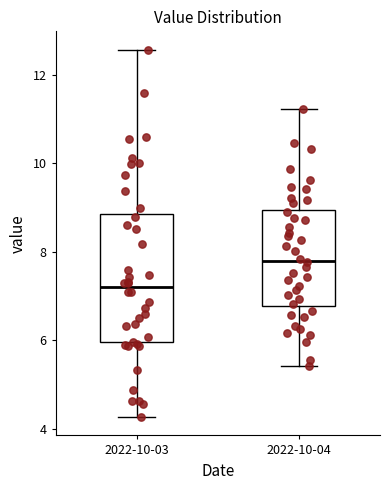

Comparing the boxes themselves (not the whiskers), which one is the tallest?

2022-10-03